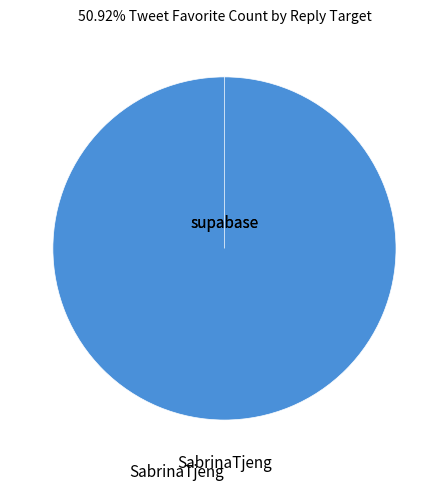

Combined, what portion of the pie is supabase and SabrinaTjeng?

100.0%